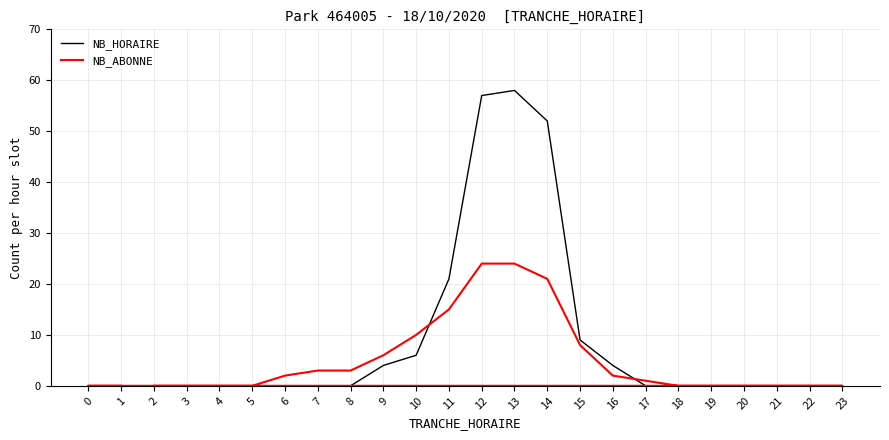

At which label does NB_ABONNE first exceed 1?

6